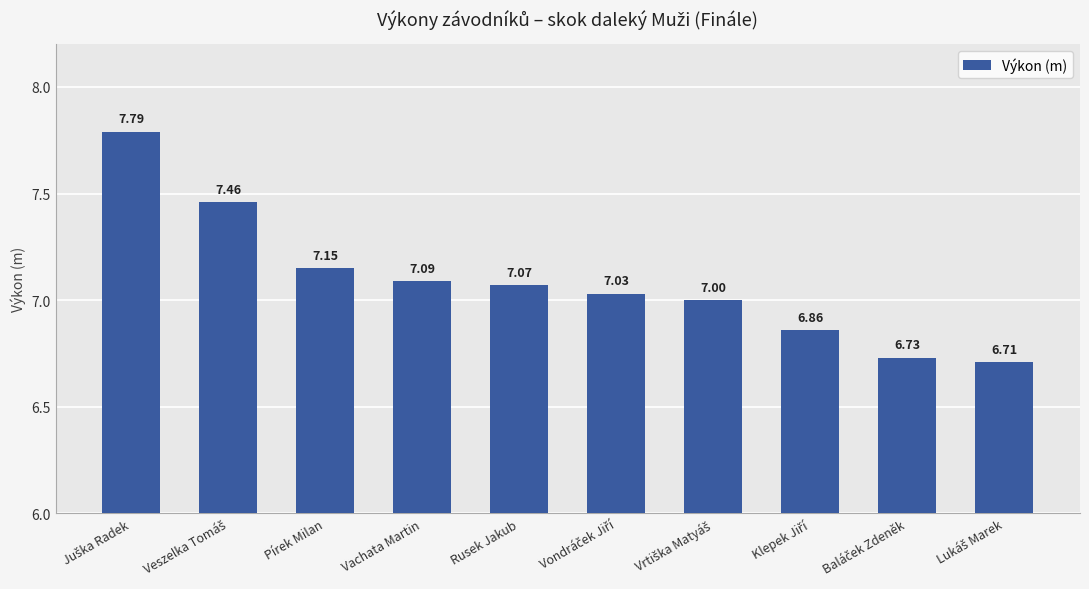

What is the sum of all values?

70.9